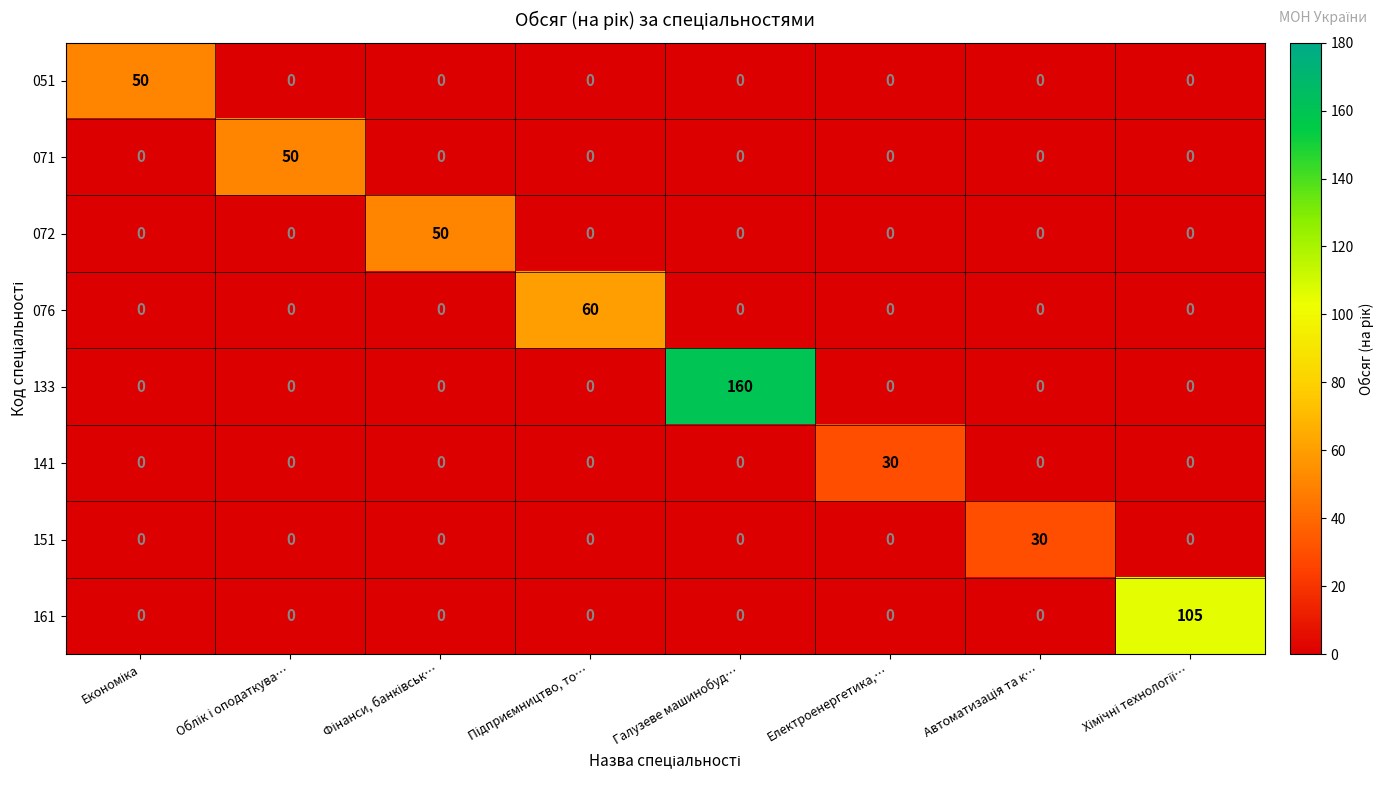

At which category is the sum across all series the highest?

Галузеве машинобуд…